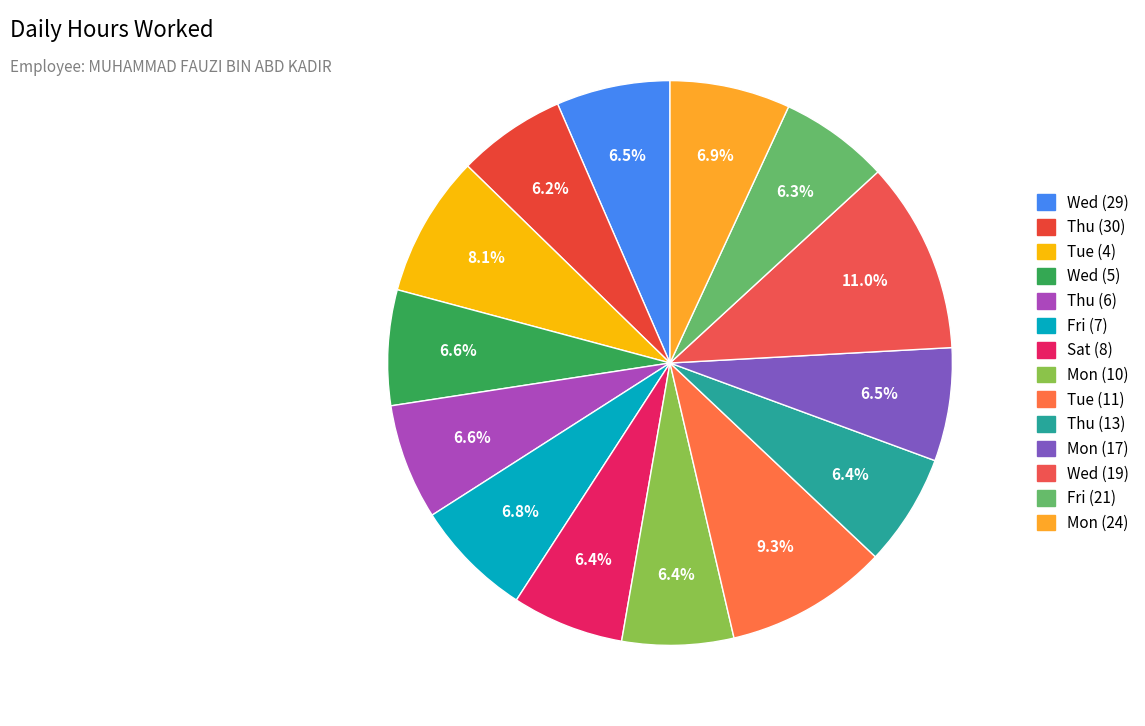

Rank the categories by value from highest to lowest.

Wed (19), Tue (11), Tue (4), Mon (24), Fri (7), Thu (6), Wed (5), Wed (29), Mon (17), Thu (13), Sat (8), Mon (10), Fri (21), Thu (30)